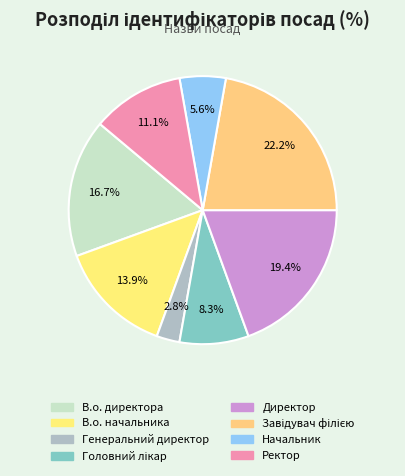

What portion of the pie excludes В.о. директора?

83.3%